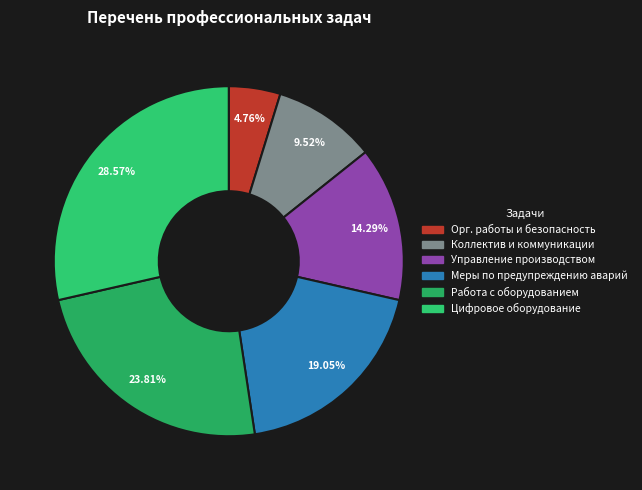

How many slices are in this pie chart?

6